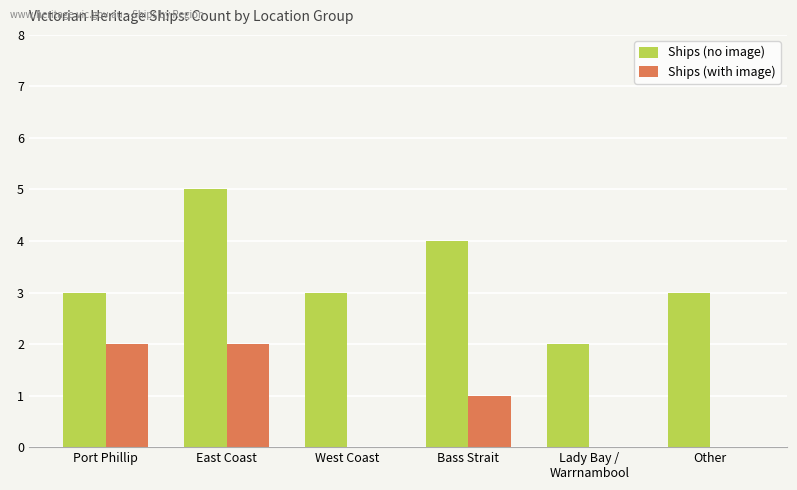

Which series has the largest total across all categories?

Ships (no image)